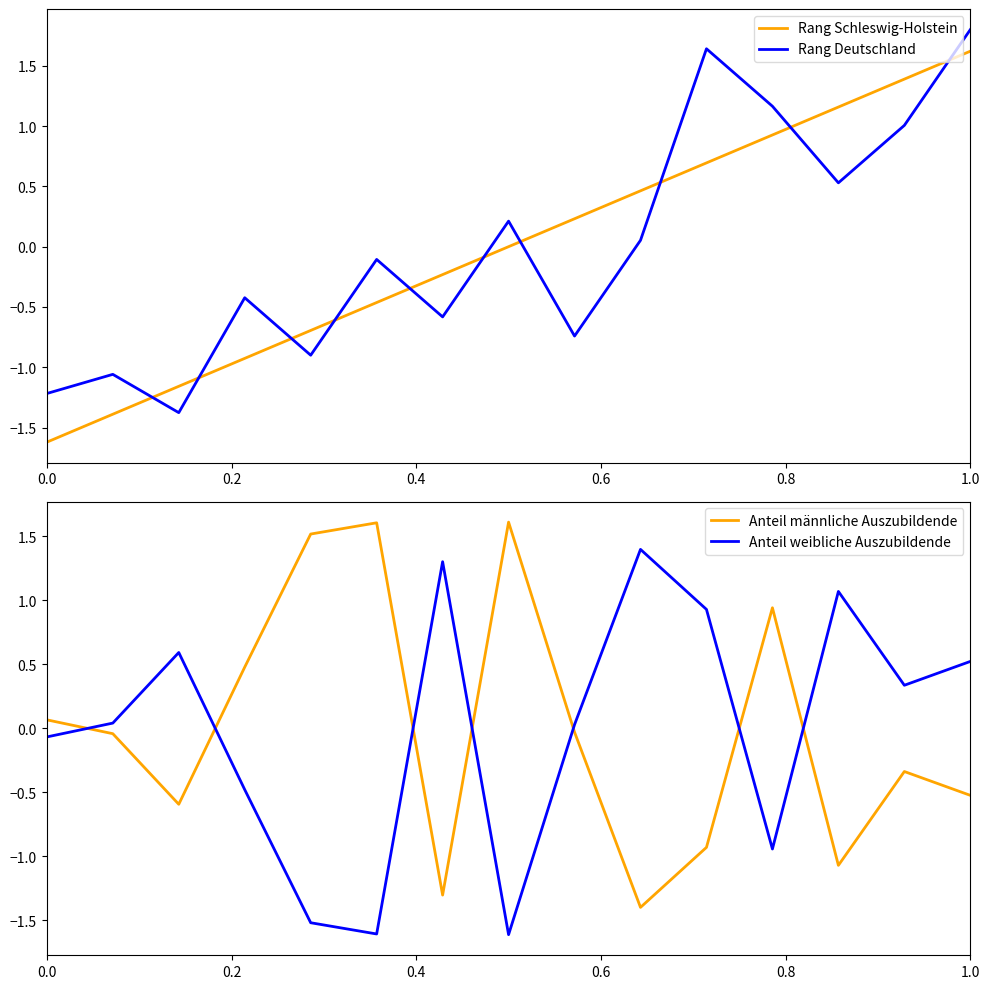

How many times do Rang Schleswig-Holstein and Rang Deutschland cross each other?

10